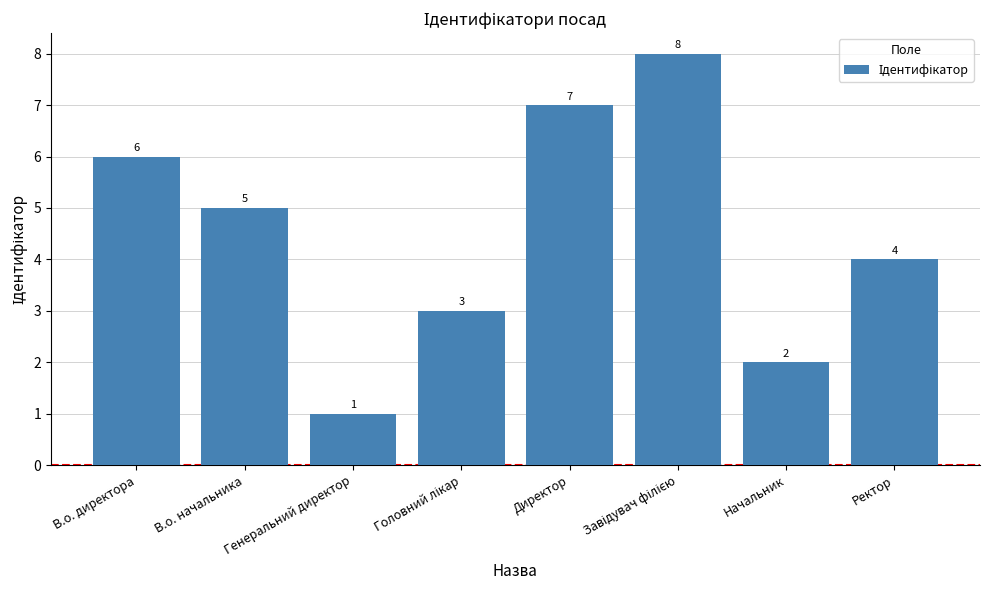

Is it true that the value at Генеральний директор is 1?

True